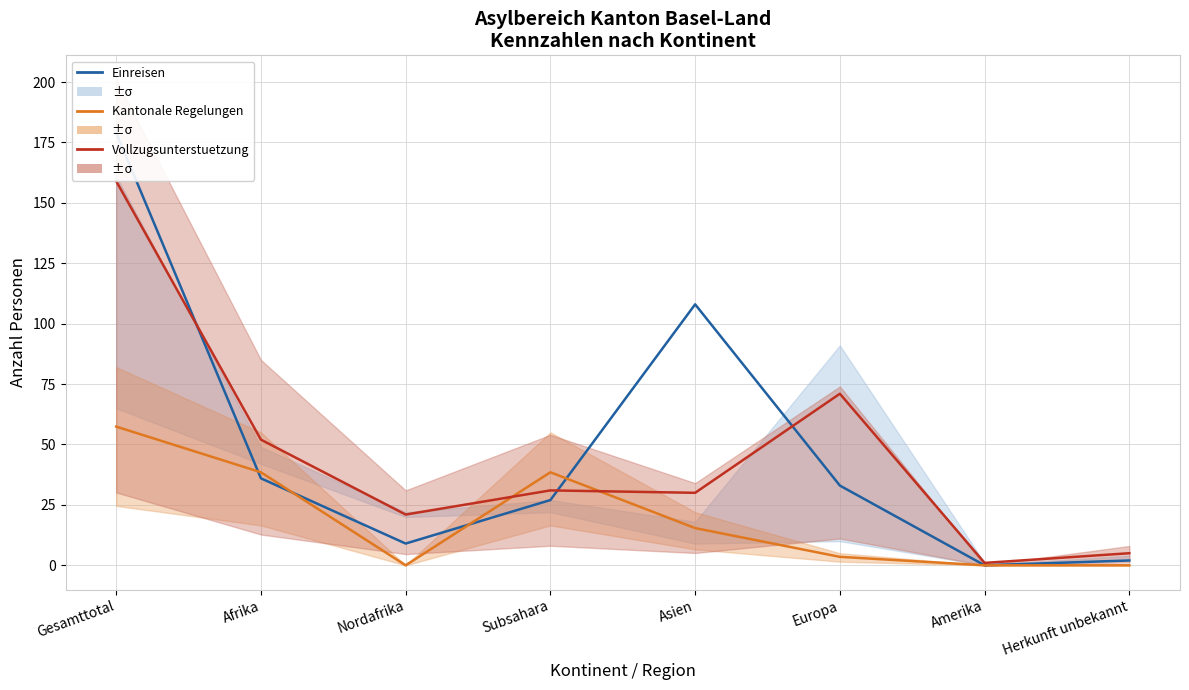

Where is Kantonale Regelungen nearest to the value 28?

Afrika